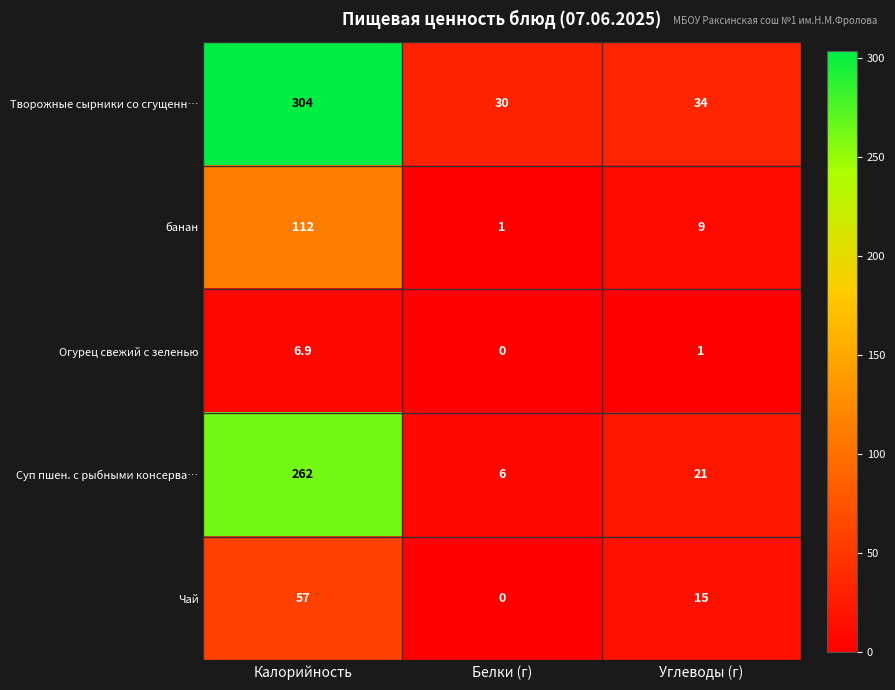

The value of Творожные сырники со сгущенн… at Углеводы (г) is 46.3. True or false?

False